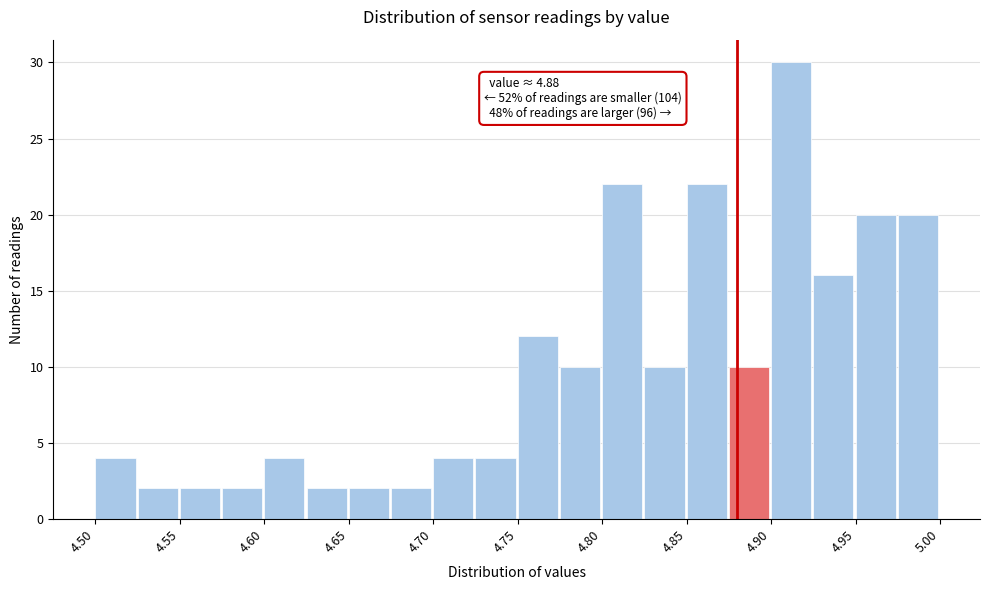

Over which range of the x-axis is the bar tallest?

4.900 to 4.925